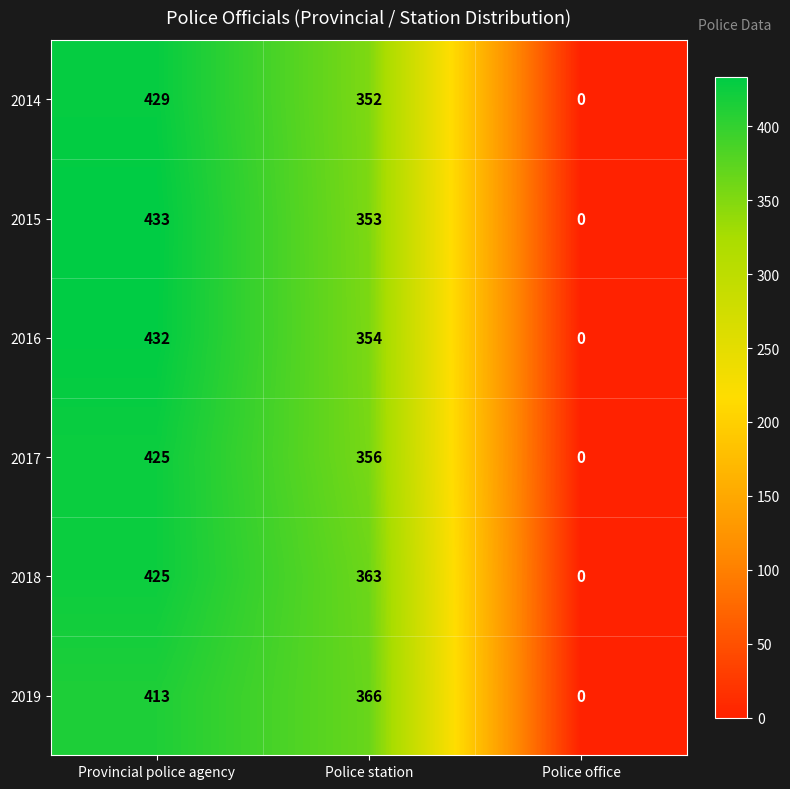

How many values in 2017 are above zero?

2